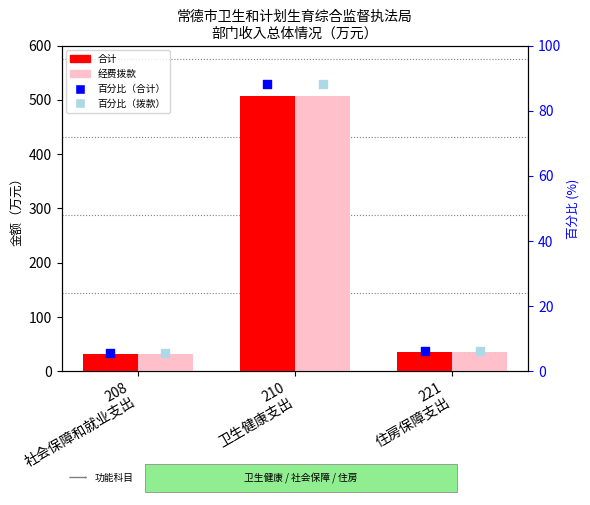

What is the total value across all series at 210
卫生健康支出?

1191.7